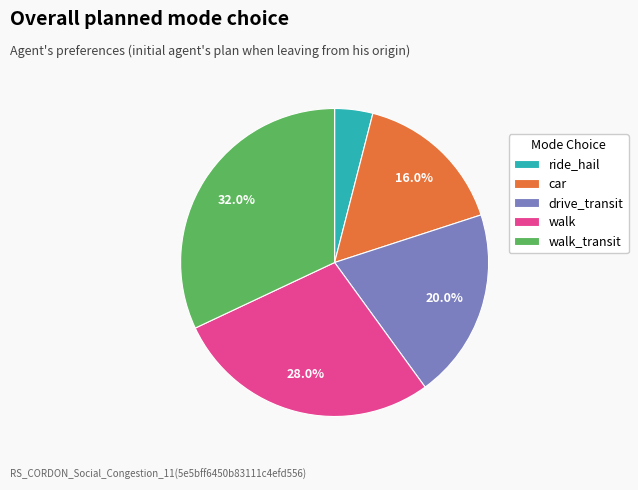

To the nearest percent, what is the difference between the largest and smallest slice percentages?

28%